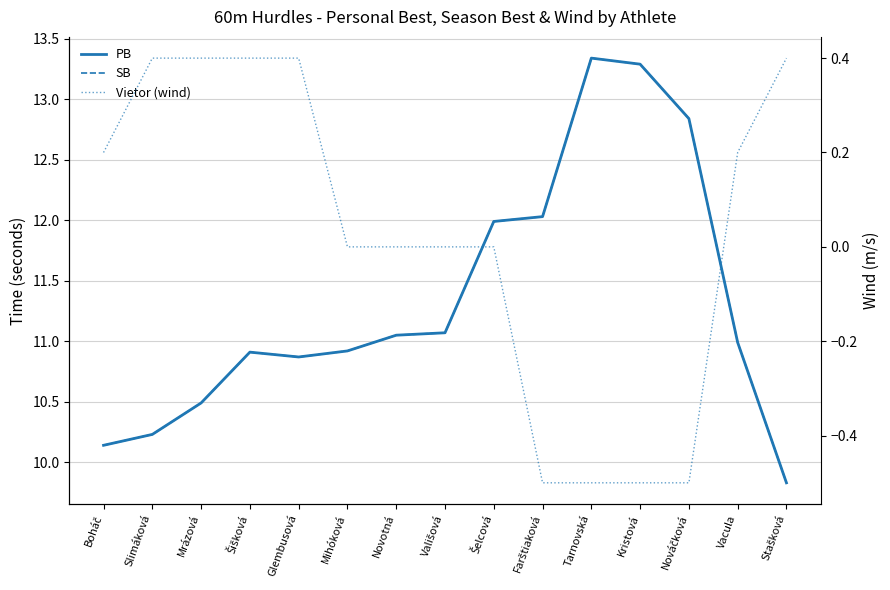

True or false: SB has more than 1 points higher than both neighbors.

True